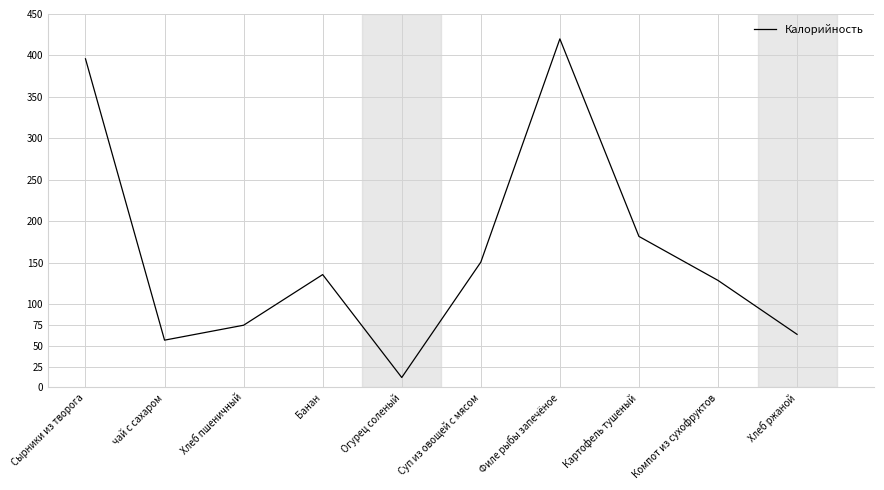

True or false: the data shows 182 at Картофель тушеный.

True